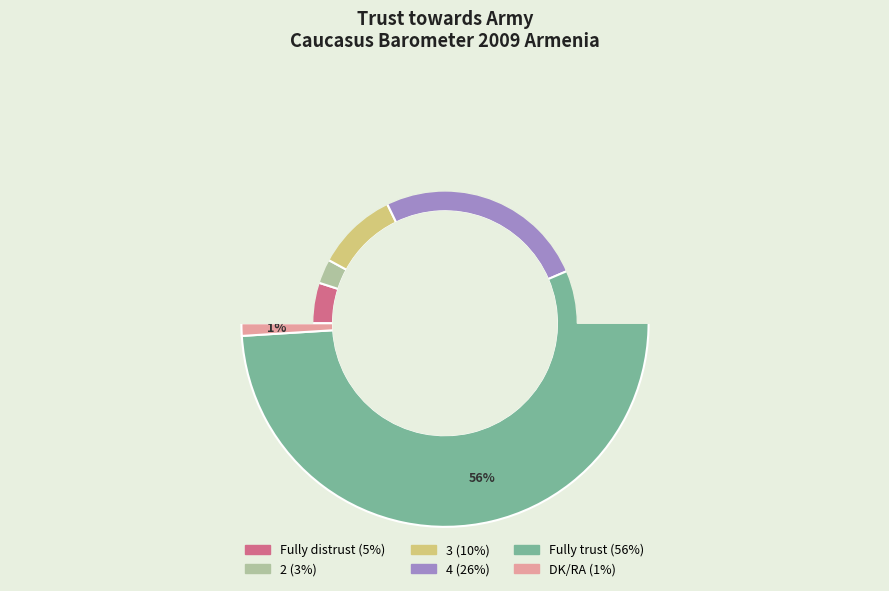

To the nearest percent, what is the difference between the 4 and 2 slice percentages?

23%